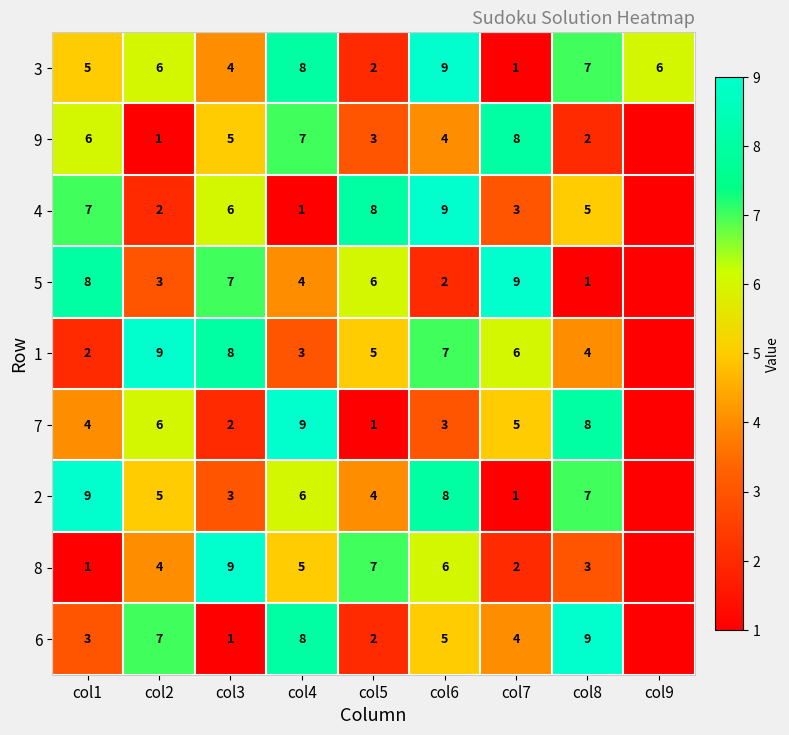

Is the value of 6 at col5 greater than the value of 7 at col1?

No